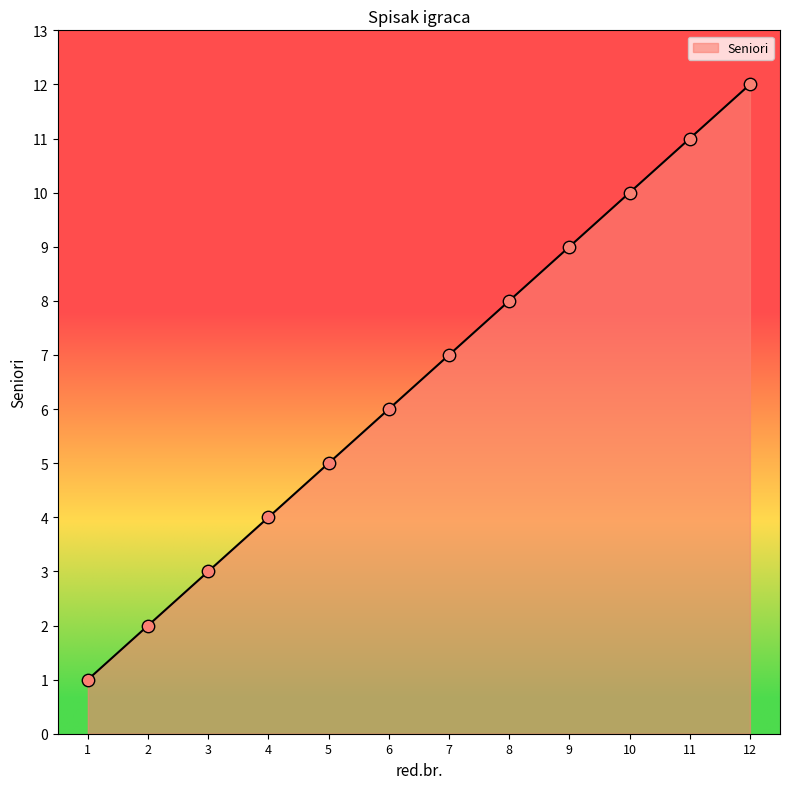

What is the change in value from 2 to 7?

+5